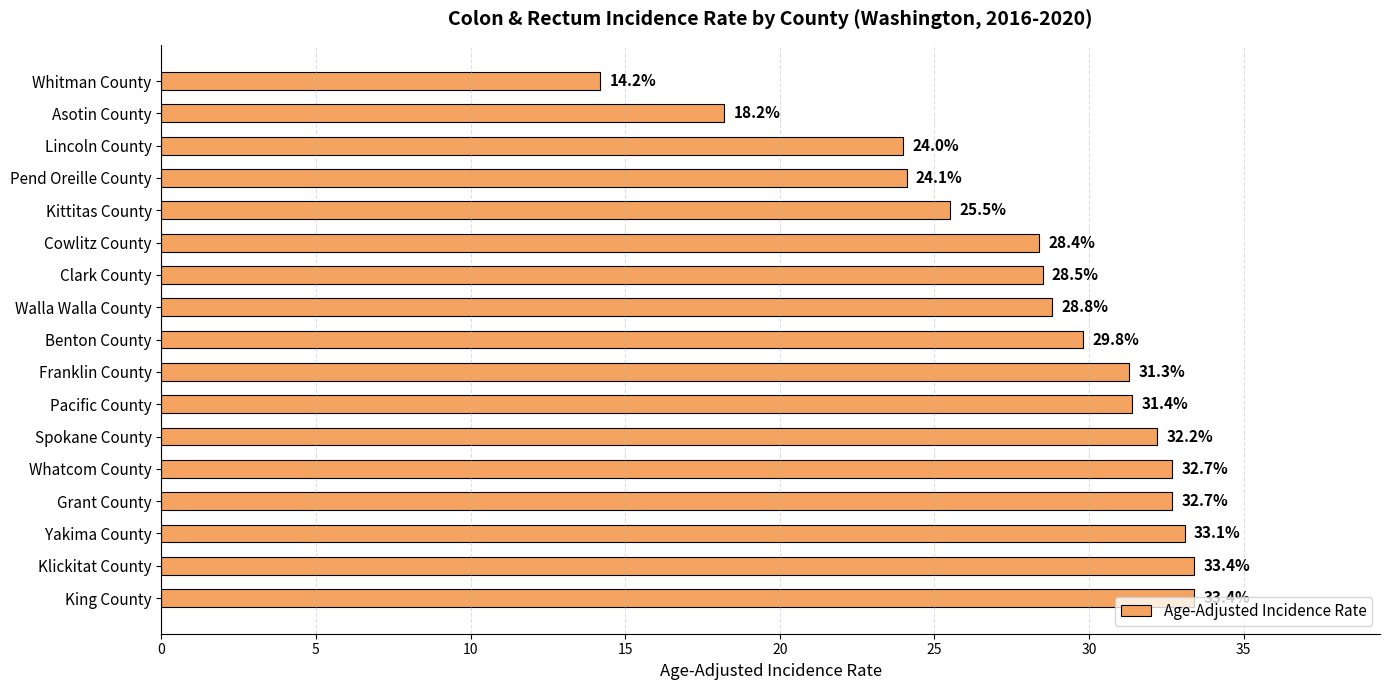

What is the label of the 12th bar from the top?

Spokane County